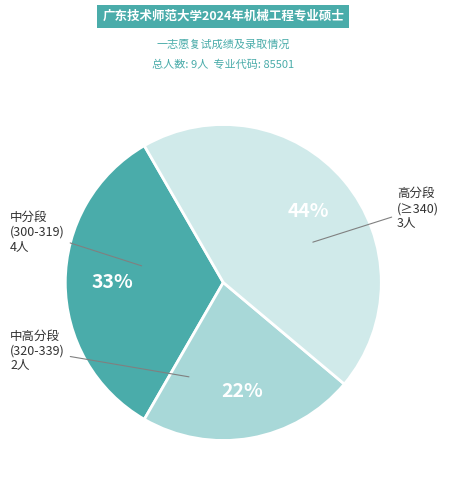

Is the sum of 高分段 (≥340) and 中高分段 (320-339) greater than half?

Yes